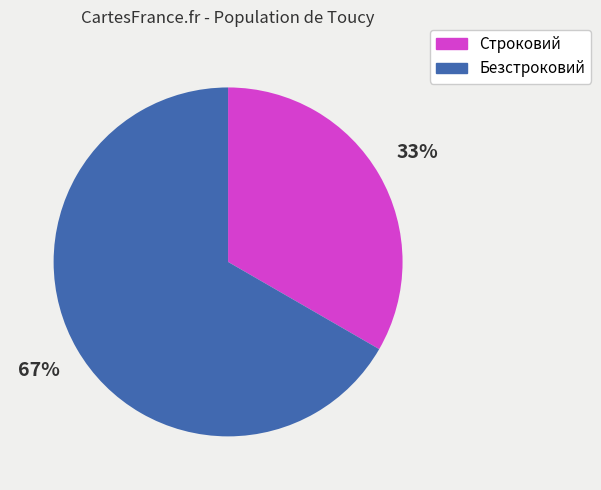

To the nearest percent, what is the combined percentage of Строковий and Безстроковий?

100%